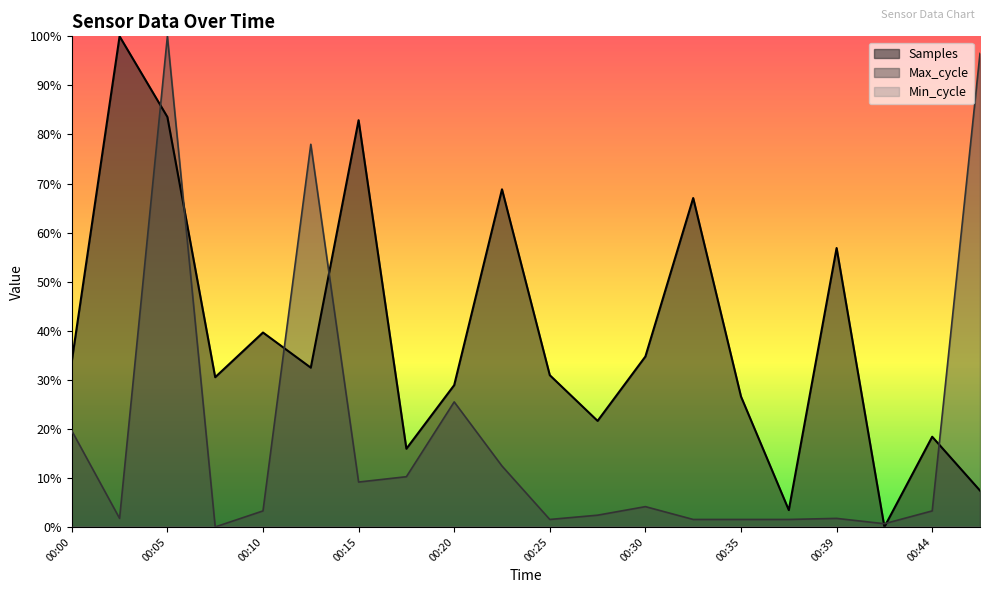

The value of Max_cycle at 00:10 is 4.6. True or false?

False